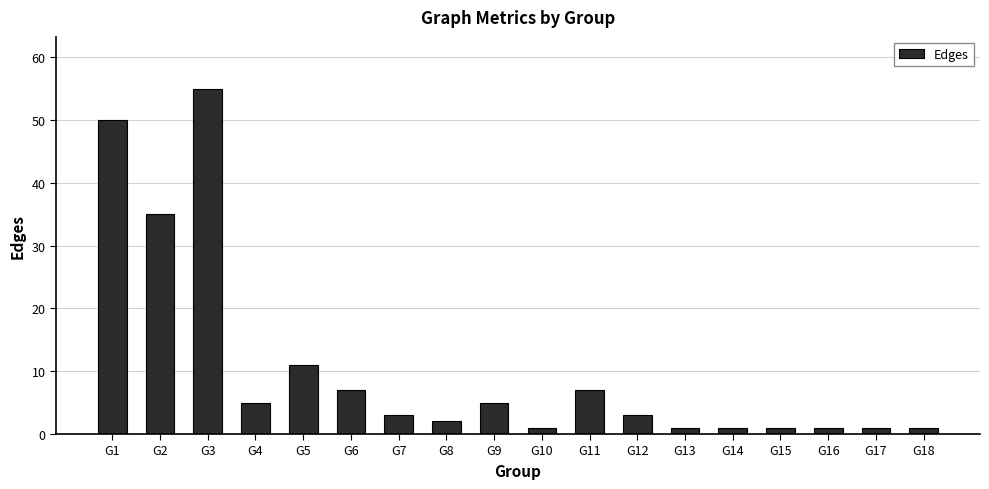

Is it true that the value at G6 is 7?

True